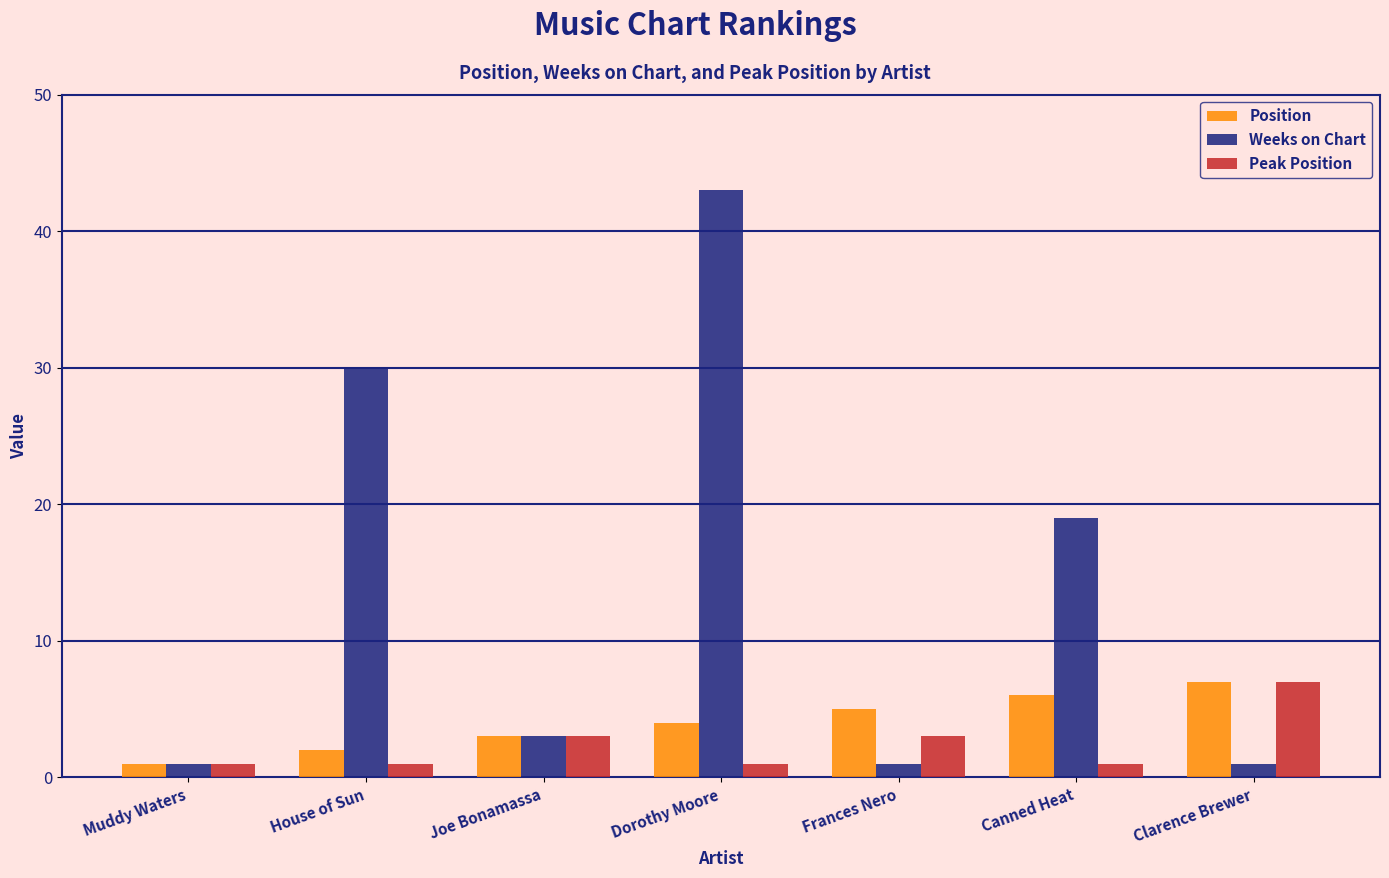

Which series changed the most between House of Sun and Clarence Brewer?

Weeks on Chart